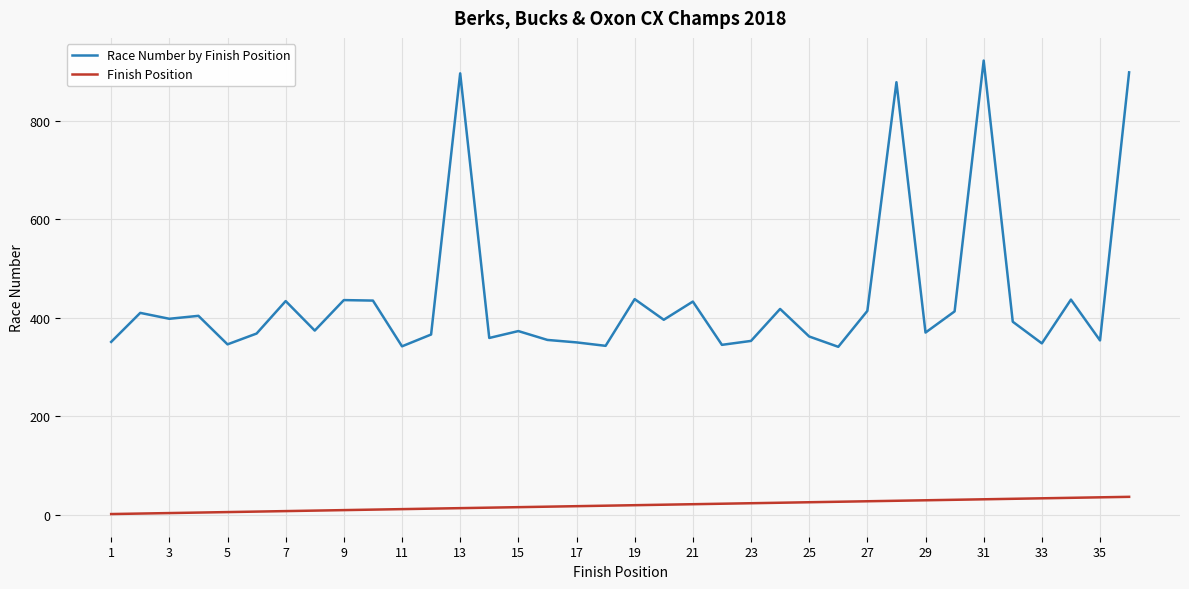

What is the difference between the maximum and minimum values in the Race Number by Finish Position series?

582